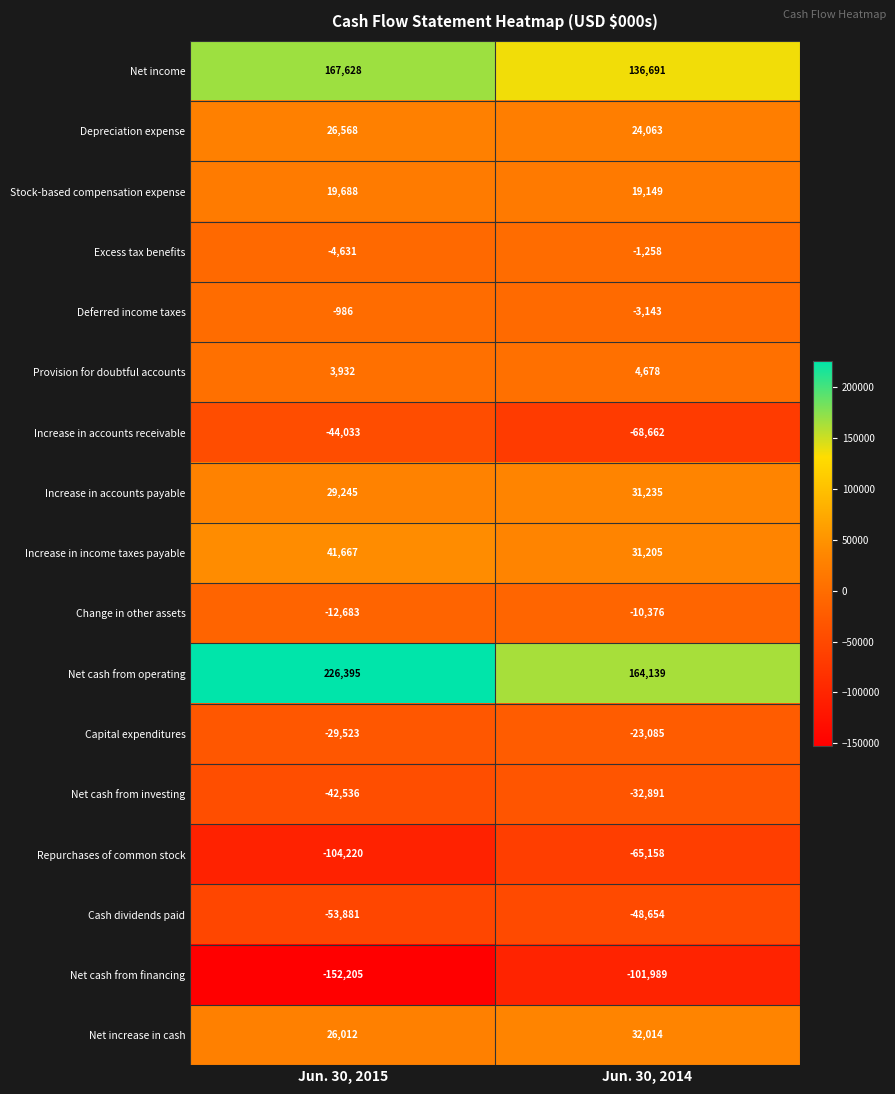

Which category has the lowest value across all series?

Jun. 30, 2015